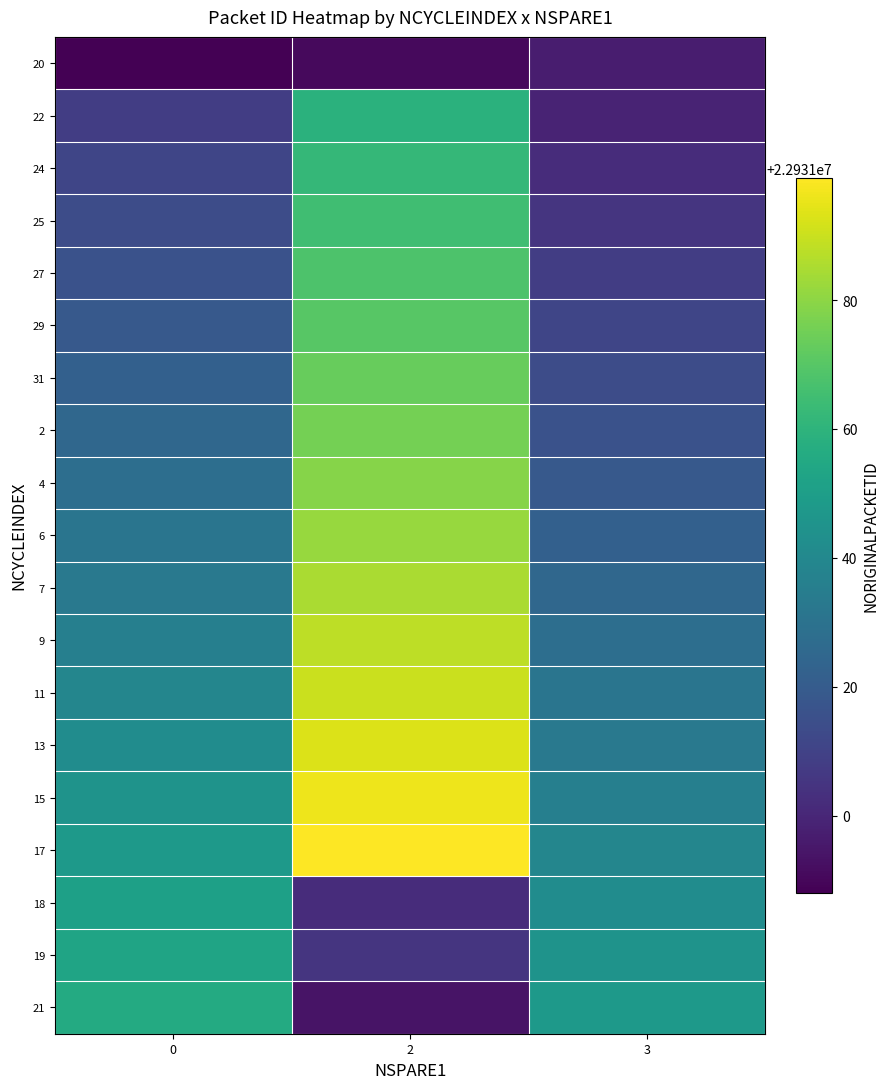

Which series has the largest total across all categories?

17